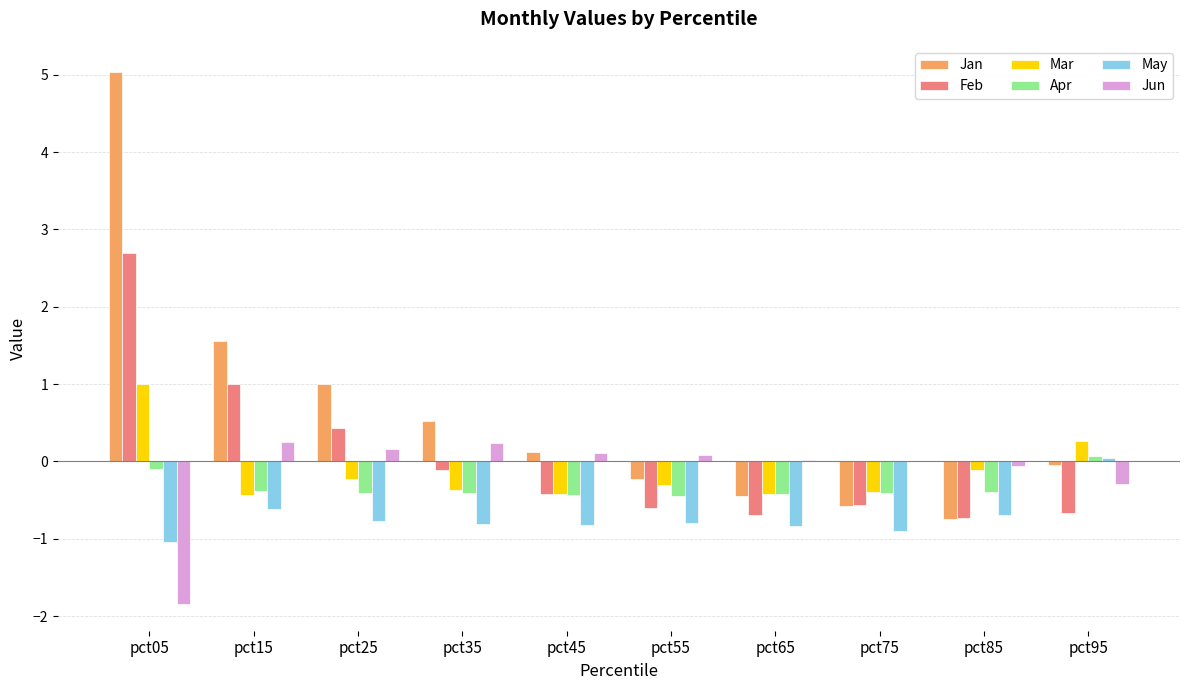

Which series has the widest spread of values?

Jan